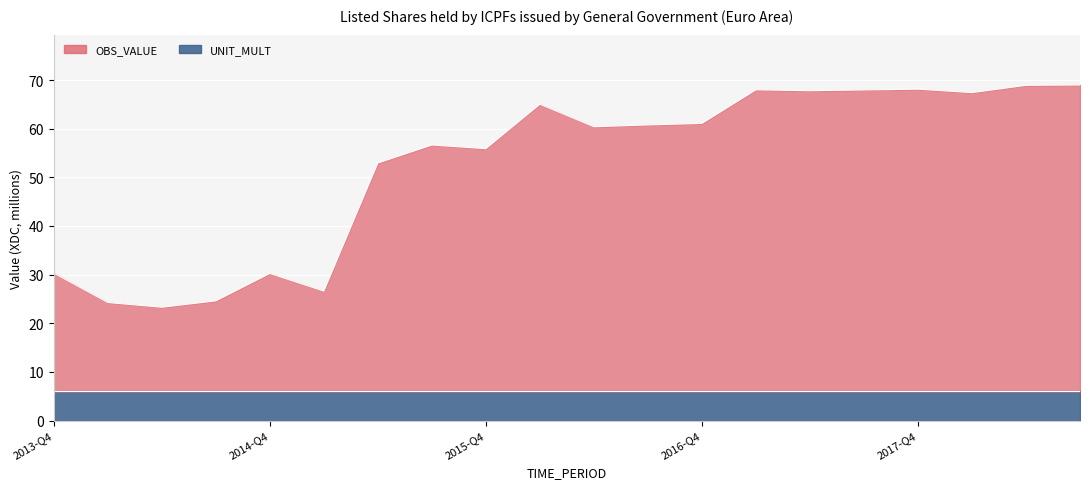

What is the sum of the values at 2018-Q3 and 2017-Q1?

137.0